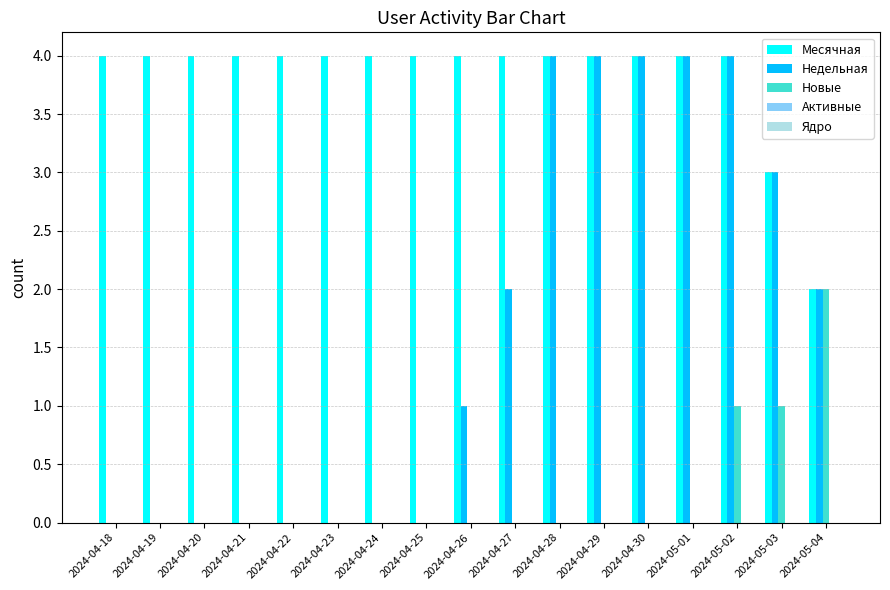

How many categories are shown in the chart?

17